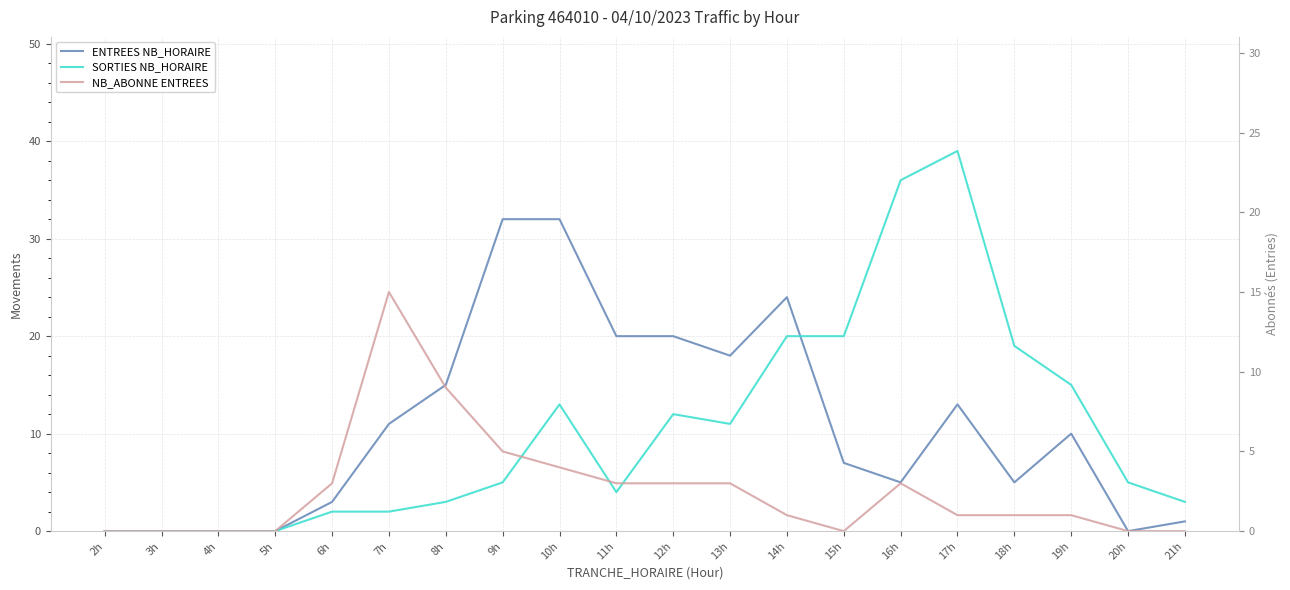

True or false: SORTIES NB_HORAIRE and NB_ABONNE ENTREES cross at least once.

False